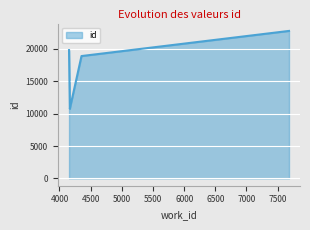

What is the sum of the values at 4153 and 4167?

30584